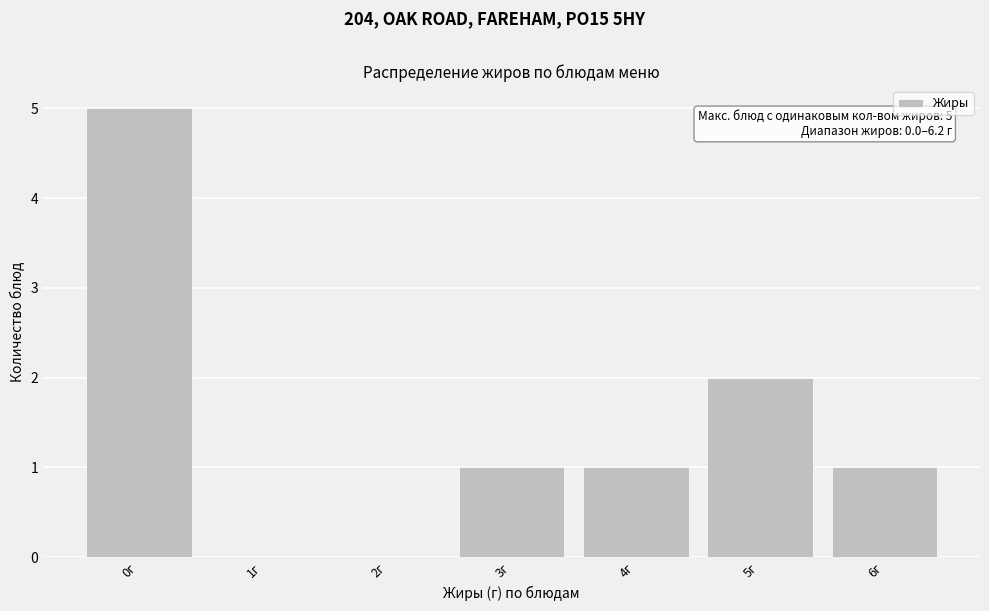

Reading left to right, what are all the values shown in this chart?

0г=5	1г=0	2г=0	3г=1	4г=1	5г=2	6г=1